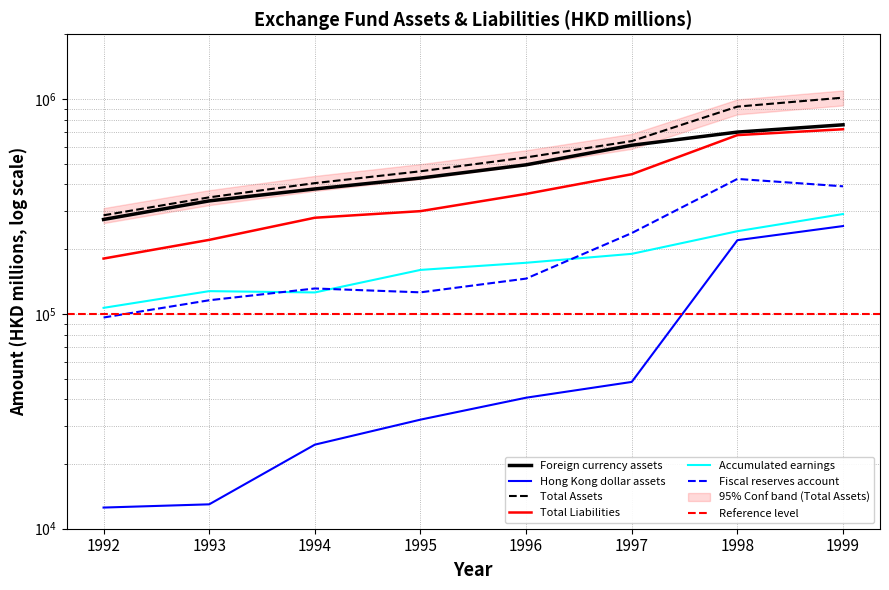

Reading right to left, list all the values displayed in this chart.

Foreign currency assets: 1999=758233	1998=701239	1997=608923	1996=493802	1995=428547	1994=381233	1993=335499	1992=274948
Hong Kong dollar assets: 1999=256173	1998=220163	1997=48215	1996=40715	1995=32187	1994=24617	1993=12987	1992=12546
Total Assets: 1999=1014406	1998=921402	1997=636690	1996=534517	1995=460734	1994=405850	1993=348486	1992=287494
Total Liabilities: 1999=722955	1998=678969	1997=446479	1996=361655	1995=300600	1994=280076	1993=220944	1992=180858
Accumulated earnings: 1999=291451	1998=242433	1997=190211	1996=172862	1995=160134	1994=125774	1993=127542	1992=106636
Fiscal reserves account: 1999=392206	1998=424562	1997=237629	1996=145898	1995=125916	1994=131240	1993=115683	1992=96145